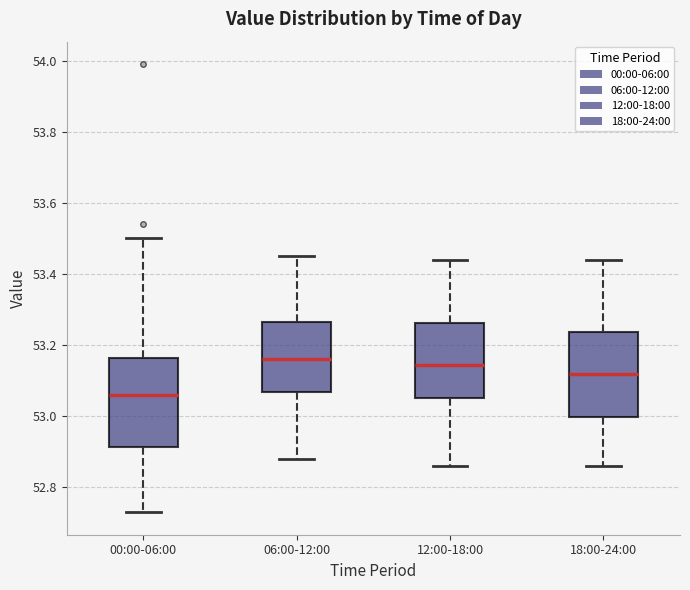

Reading left to right, read every box against the y-axis: the position of its median line, the range the box covers, and the ends of its whiskers. The values are not printed on the chart, so give them approximately, as read against the axis.

00:00-06:00: median 53.06, box 52.92 to 53.16, whiskers 52.74 to 53.50
06:00-12:00: median 53.16, box 53.06 to 53.26, whiskers 52.88 to 53.46
12:00-18:00: median 53.14, box 53.06 to 53.26, whiskers 52.86 to 53.44
18:00-24:00: median 53.12, box 53.00 to 53.24, whiskers 52.86 to 53.44